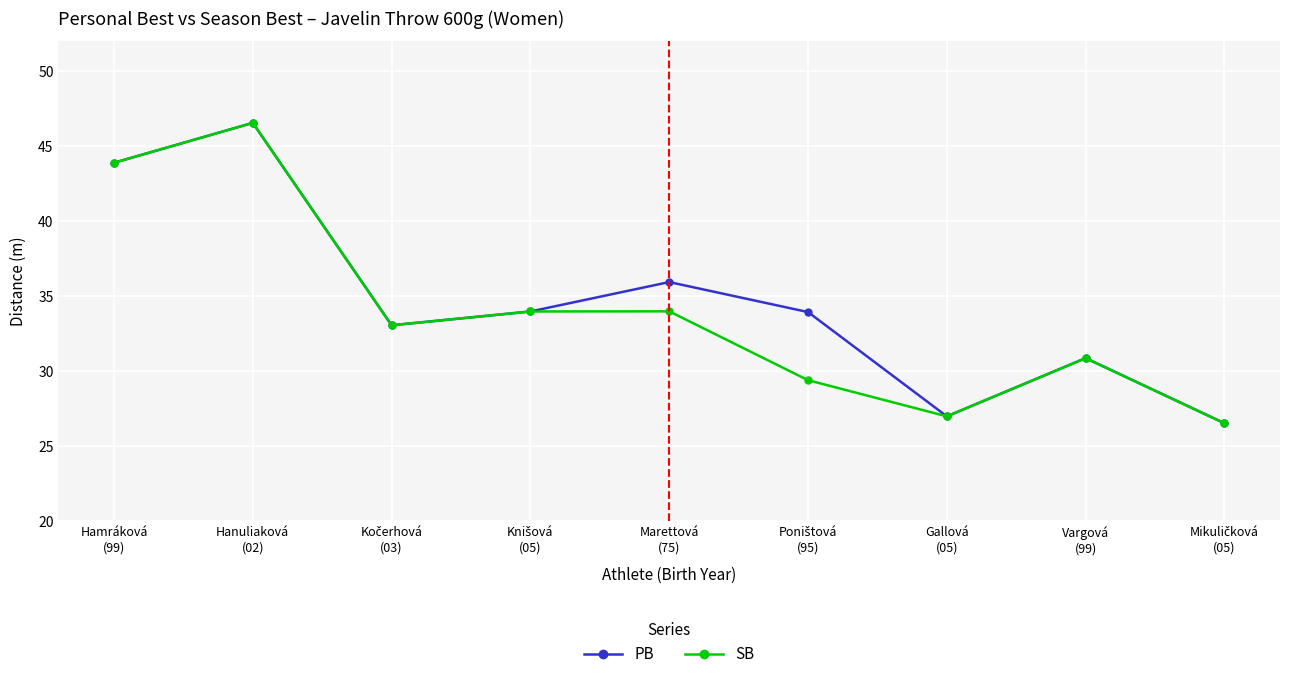

What position from the right is Gallová
(05)?

3